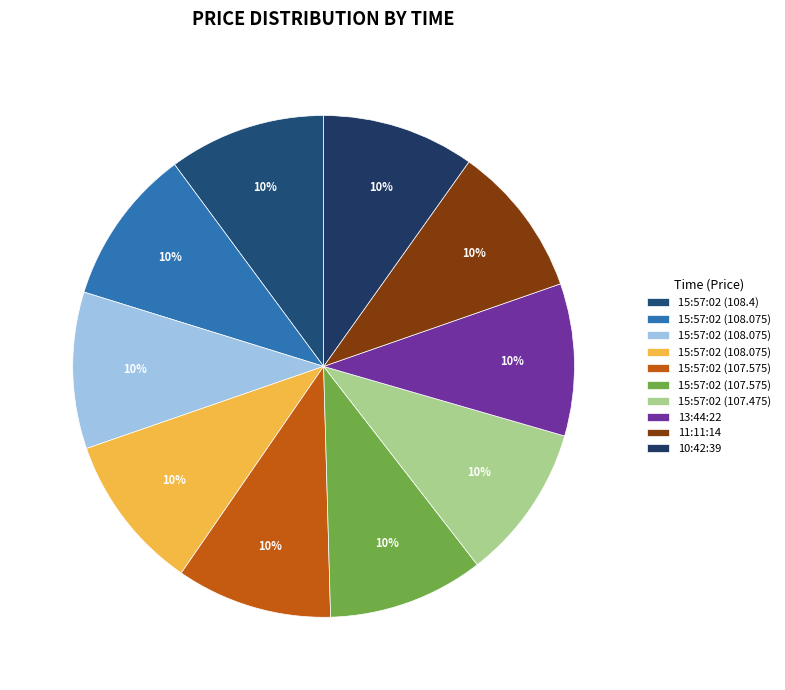

Count the number of slices in the pie.

10